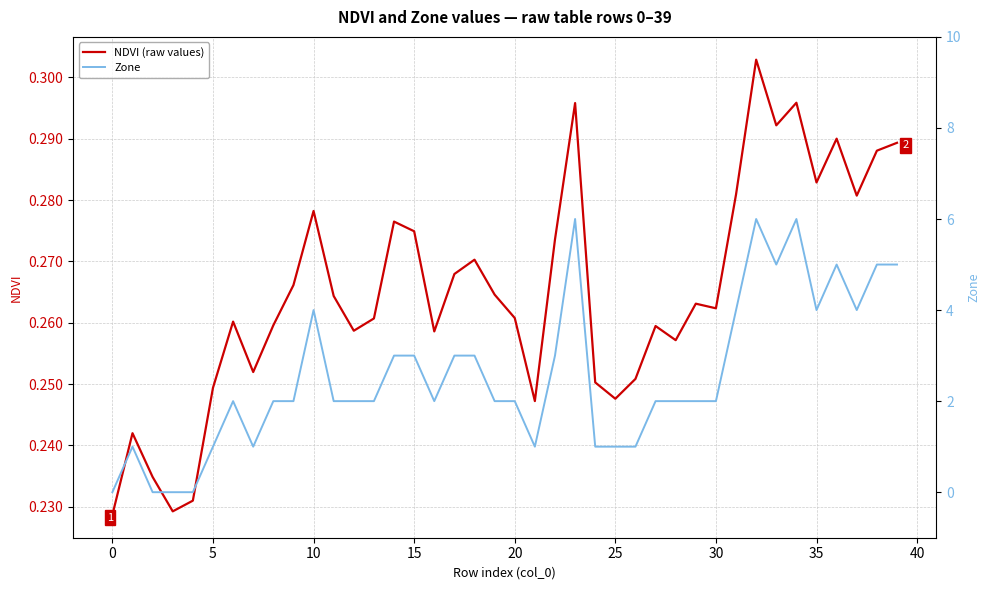

Does the chart have visible grid lines?

Yes